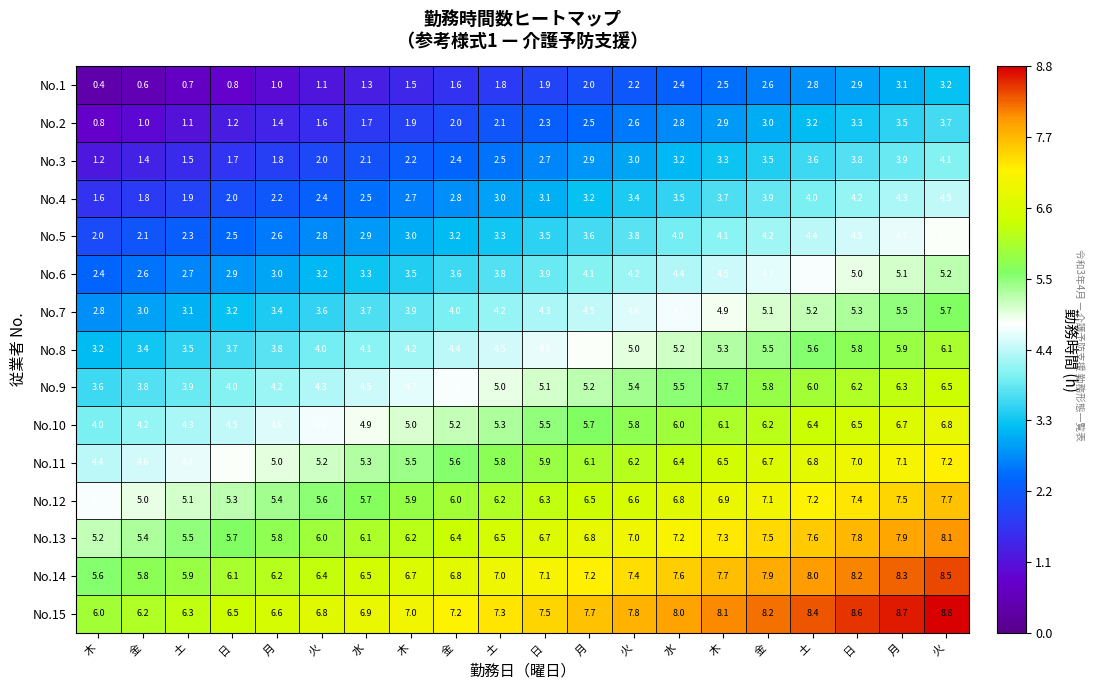

Reading left to right, extract all data points from this chart.

No.1: 木=0.4	金=0.6	土=0.7	日=0.8	月=1.0	火=1.1	水=1.3	木=1.5	金=1.6	土=1.8	日=1.9	月=2.0	火=2.2	水=2.4	木=2.5	金=2.6	土=2.8	日=2.9	月=3.1	火=3.2
No.2: 木=0.8	金=1.0	土=1.1	日=1.2	月=1.4	火=1.6	水=1.7	木=1.9	金=2.0	土=2.1	日=2.3	月=2.5	火=2.6	水=2.8	木=2.9	金=3.0	土=3.2	日=3.3	月=3.5	火=3.7
No.3: 木=1.2	金=1.4	土=1.5	日=1.7	月=1.8	火=2.0	水=2.1	木=2.2	金=2.4	土=2.5	日=2.7	月=2.9	火=3.0	水=3.2	木=3.3	金=3.5	土=3.6	日=3.8	月=3.9	火=4.1
No.4: 木=1.6	金=1.8	土=1.9	日=2.0	月=2.2	火=2.4	水=2.5	木=2.7	金=2.8	土=3.0	日=3.1	月=3.2	火=3.4	水=3.5	木=3.7	金=3.9	土=4.0	日=4.2	月=4.3	火=4.5
No.5: 木=2.0	金=2.1	土=2.3	日=2.5	月=2.6	火=2.8	水=2.9	木=3.0	金=3.2	土=3.3	日=3.5	月=3.6	火=3.8	水=4.0	木=4.1	金=4.2	土=4.4	日=4.5	月=4.7	火=4.8
No.6: 木=2.4	金=2.6	土=2.7	日=2.9	月=3.0	火=3.2	水=3.3	木=3.5	金=3.6	土=3.8	日=3.9	月=4.1	火=4.2	水=4.4	木=4.5	金=4.7	土=4.8	日=5.0	月=5.1	火=5.2
No.7: 木=2.8	金=3.0	土=3.1	日=3.2	月=3.4	火=3.6	水=3.7	木=3.9	金=4.0	土=4.2	日=4.3	月=4.5	火=4.6	水=4.8	木=4.9	金=5.1	土=5.2	日=5.3	月=5.5	火=5.7
No.8: 木=3.2	金=3.4	土=3.5	日=3.7	月=3.8	火=4.0	水=4.1	木=4.2	金=4.4	土=4.5	日=4.7	月=4.8	火=5.0	水=5.2	木=5.3	金=5.5	土=5.6	日=5.8	月=5.9	火=6.1
No.9: 木=3.6	金=3.8	土=3.9	日=4.0	月=4.2	火=4.3	水=4.5	木=4.7	金=4.8	土=5.0	日=5.1	月=5.2	火=5.4	水=5.5	木=5.7	金=5.8	土=6.0	日=6.2	月=6.3	火=6.5
No.10: 木=4.0	金=4.2	土=4.3	日=4.5	月=4.6	火=4.8	水=4.9	木=5.0	金=5.2	土=5.3	日=5.5	月=5.7	火=5.8	水=6.0	木=6.1	金=6.2	土=6.4	日=6.5	月=6.7	火=6.8
No.11: 木=4.4	金=4.6	土=4.7	日=4.9	月=5.0	火=5.2	水=5.3	木=5.5	金=5.6	土=5.8	日=5.9	月=6.1	火=6.2	水=6.4	木=6.5	金=6.7	土=6.8	日=7.0	月=7.1	火=7.2
No.12: 木=4.8	金=5.0	土=5.1	日=5.3	月=5.4	火=5.6	水=5.7	木=5.9	金=6.0	土=6.2	日=6.3	月=6.5	火=6.6	水=6.8	木=6.9	金=7.1	土=7.2	日=7.4	月=7.5	火=7.7
No.13: 木=5.2	金=5.4	土=5.5	日=5.7	月=5.8	火=6.0	水=6.1	木=6.2	金=6.4	土=6.5	日=6.7	月=6.8	火=7.0	水=7.2	木=7.3	金=7.5	土=7.6	日=7.8	月=7.9	火=8.1
No.14: 木=5.6	金=5.8	土=5.9	日=6.1	月=6.2	火=6.4	水=6.5	木=6.7	金=6.8	土=7.0	日=7.1	月=7.2	火=7.4	水=7.6	木=7.7	金=7.9	土=8.0	日=8.2	月=8.3	火=8.5
No.15: 木=6.0	金=6.2	土=6.3	日=6.5	月=6.6	火=6.8	水=6.9	木=7.0	金=7.2	土=7.3	日=7.5	月=7.7	火=7.8	水=8.0	木=8.1	金=8.2	土=8.4	日=8.6	月=8.7	火=8.8